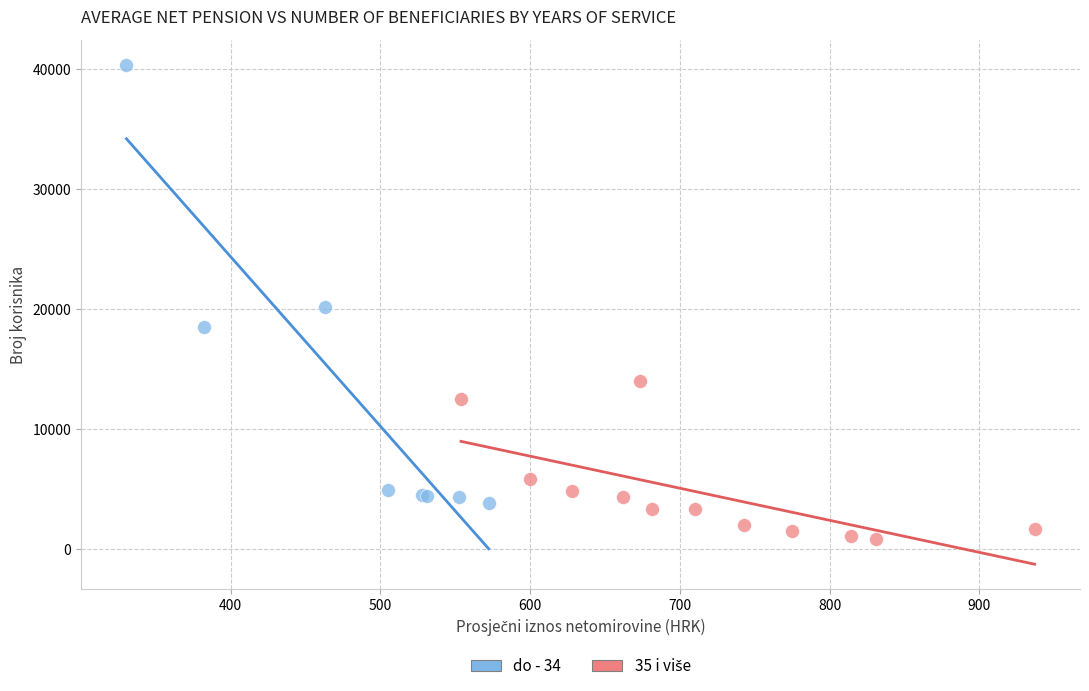

Which series contains the highest Y value?

do - 34